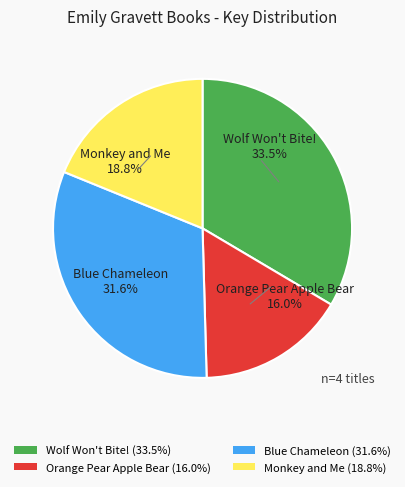

Does any single category account for the majority?

No